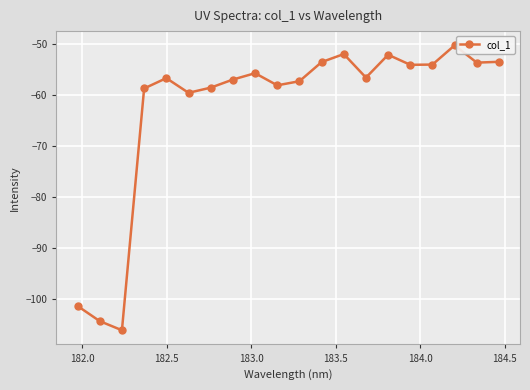

Is this an area chart (filled region under the line)?

No